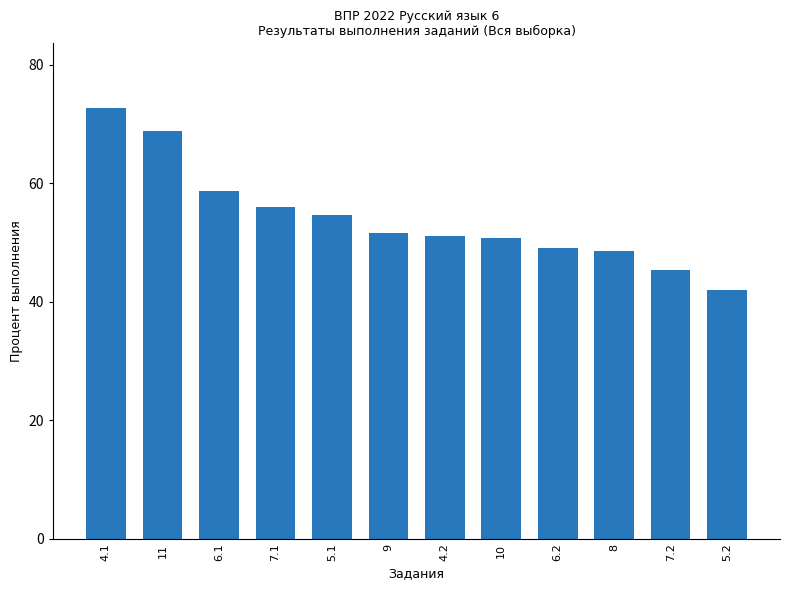

What is the difference between the maximum and second lowest values?

27.4